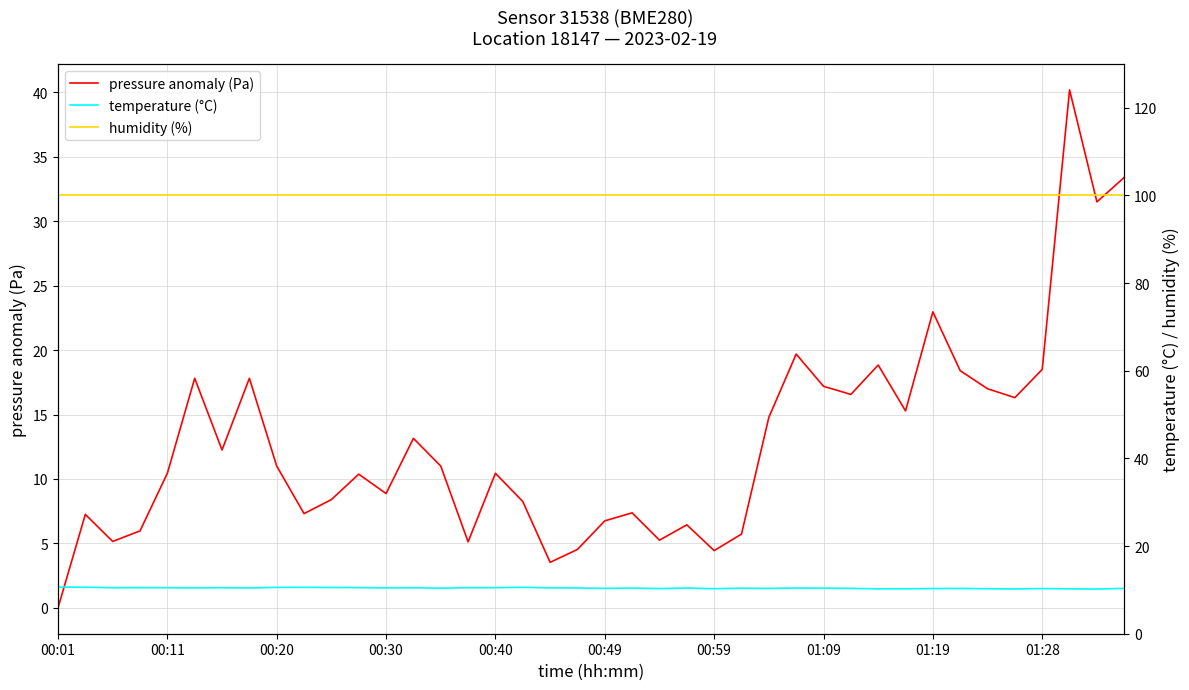

Which category has the highest value across all series?

00:01